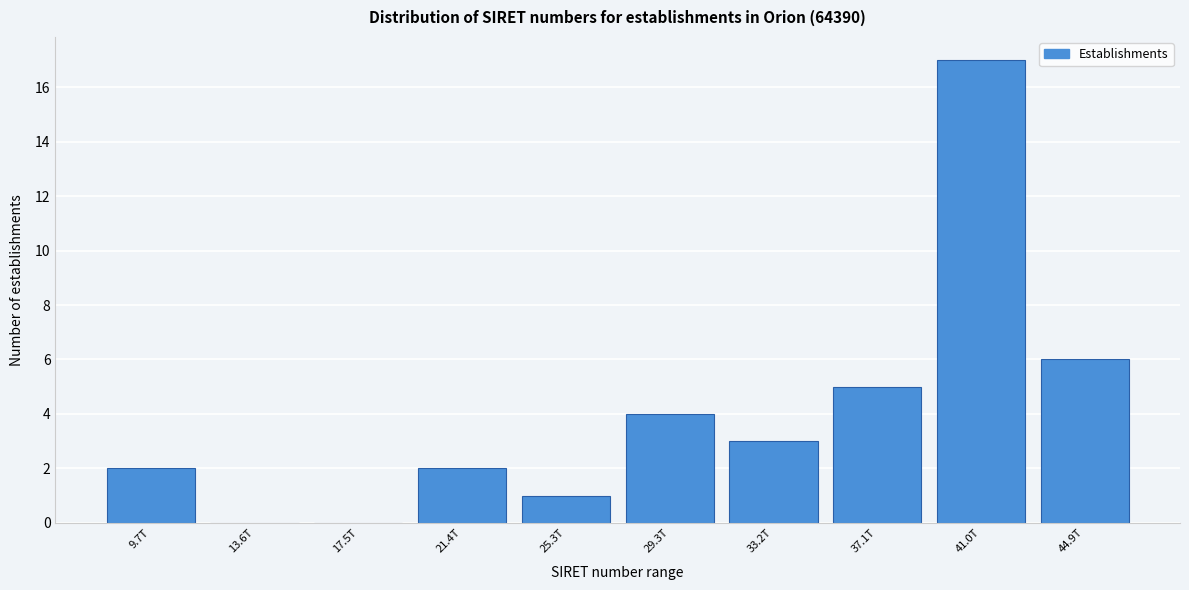

Reading left to right, list all the values displayed in this chart.

9.7T=2	13.6T=0	17.5T=0	21.4T=2	25.3T=1	29.3T=4	33.2T=3	37.1T=5	41.0T=17	44.9T=6